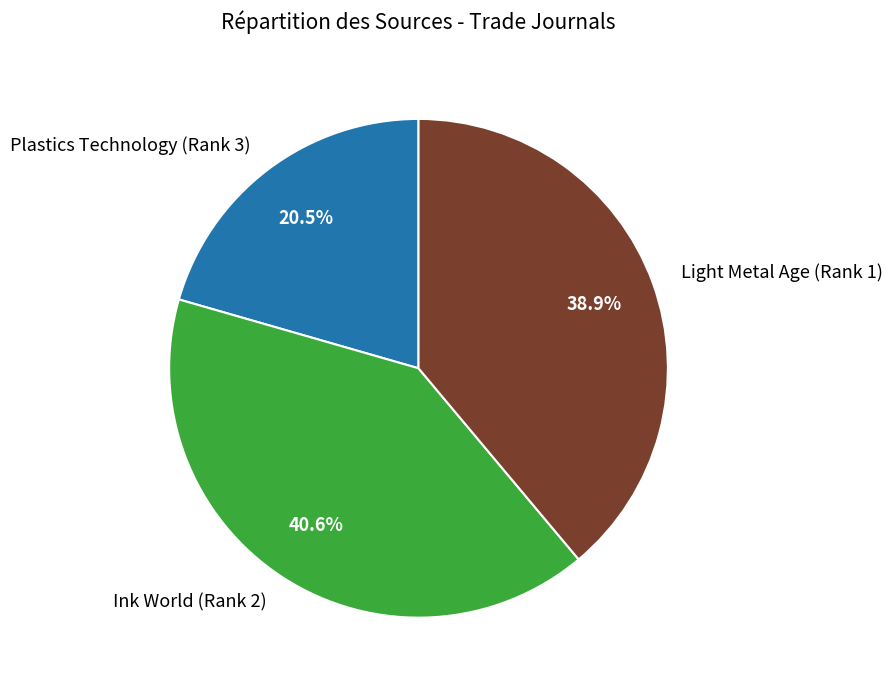

How many slices are in this pie chart?

3